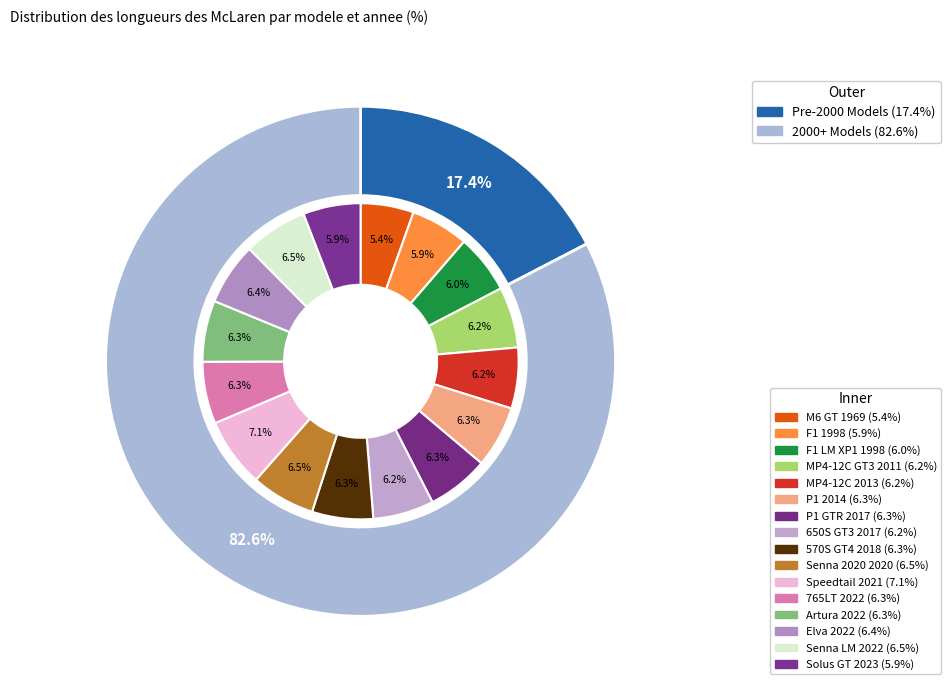

To the nearest percent, what portion does P1 2014 represent?

6%